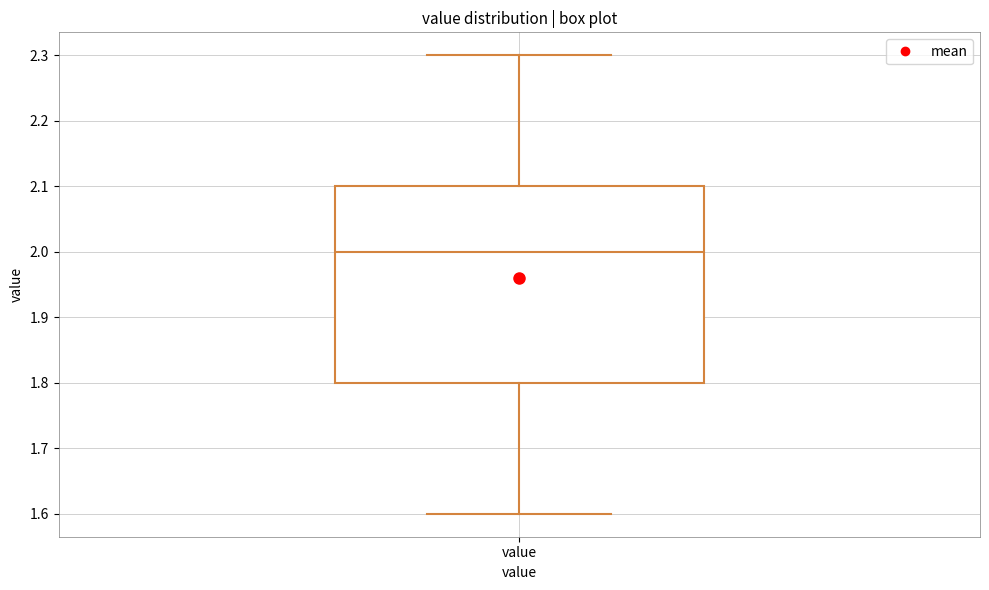

Where does the median line of the box for value sit on the y-axis? The values are not printed on the chart, so give them approximately, as read against the axis.

2.0